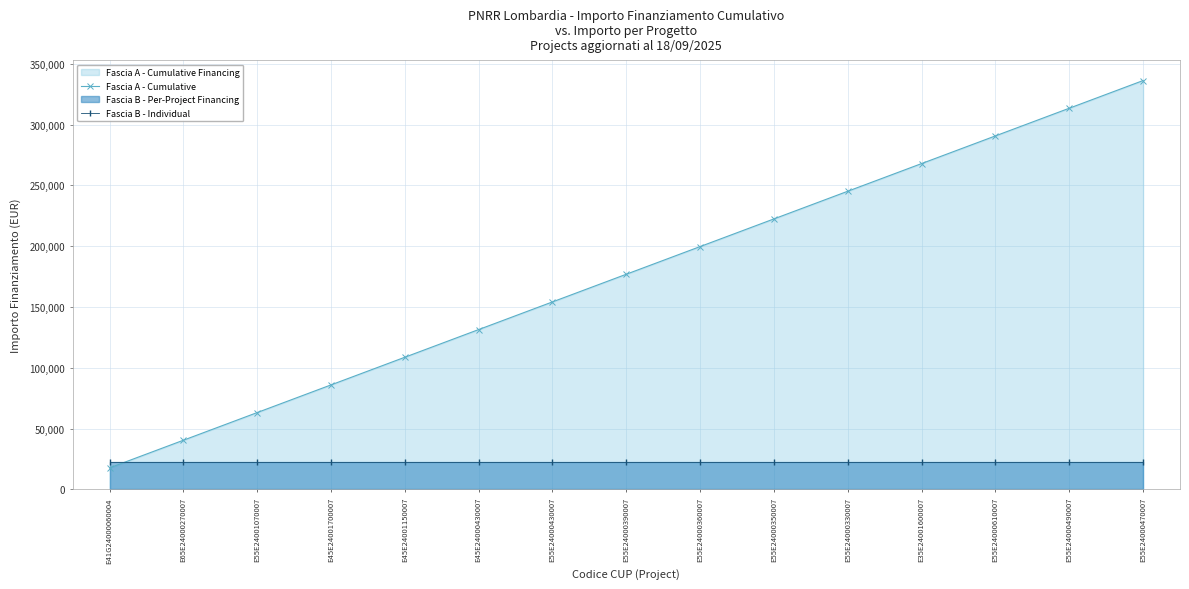

What is the maximum value for Fascia B - Individual?

22750.0